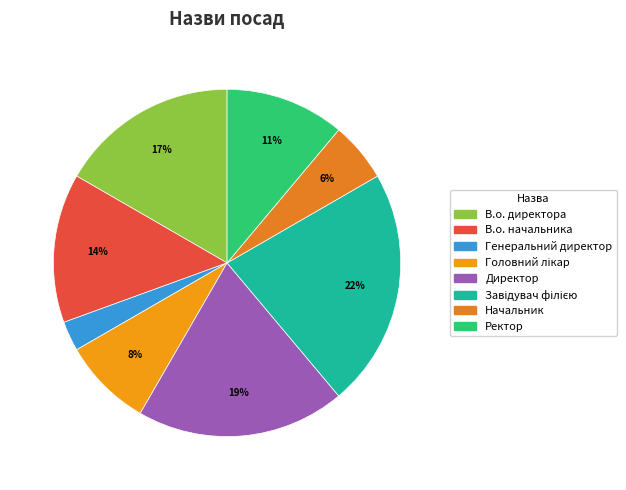

Does Головний лікар account for over 50% of the chart?

No